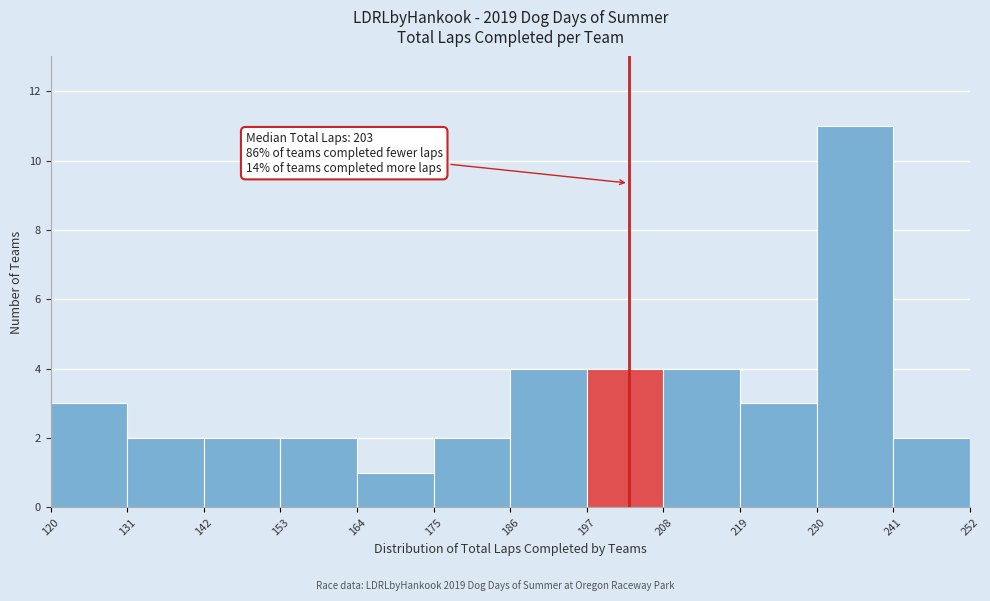

Over which range of the x-axis is the bar tallest?

230 to 241